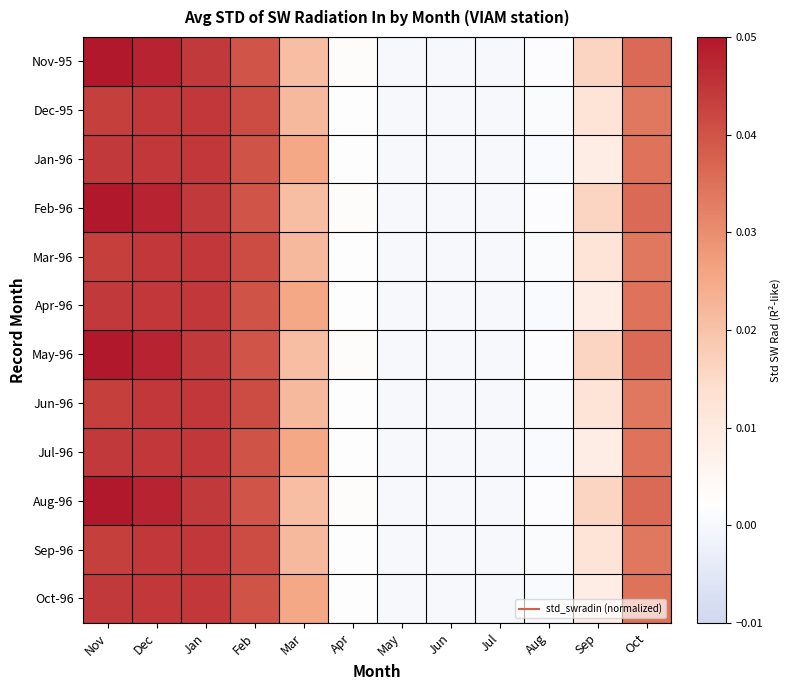

Reading left to right, transcribe all the data shown in this chart.

Nov-95: Nov=0.1	Dec=0.0	Jan=0.0	Feb=0.0	Mar=0.0	Apr=0.0	May=0.0	Jun=0.0	Jul=0.0	Aug=0.0	Sep=0.0	Oct=0.0
Dec-95: Nov=0.0	Dec=0.0	Jan=0.0	Feb=0.0	Mar=0.0	Apr=0.0	May=0.0	Jun=0.0	Jul=0.0	Aug=0.0	Sep=0.0	Oct=0.0
Jan-96: Nov=0.0	Dec=0.0	Jan=0.0	Feb=0.0	Mar=0.0	Apr=0.0	May=0.0	Jun=0.0	Jul=0.0	Aug=0.0	Sep=0.0	Oct=0.0
Feb-96: Nov=0.1	Dec=0.0	Jan=0.0	Feb=0.0	Mar=0.0	Apr=0.0	May=0.0	Jun=0.0	Jul=0.0	Aug=0.0	Sep=0.0	Oct=0.0
Mar-96: Nov=0.0	Dec=0.0	Jan=0.0	Feb=0.0	Mar=0.0	Apr=0.0	May=0.0	Jun=0.0	Jul=0.0	Aug=0.0	Sep=0.0	Oct=0.0
Apr-96: Nov=0.0	Dec=0.0	Jan=0.0	Feb=0.0	Mar=0.0	Apr=0.0	May=0.0	Jun=0.0	Jul=0.0	Aug=0.0	Sep=0.0	Oct=0.0
May-96: Nov=0.1	Dec=0.0	Jan=0.0	Feb=0.0	Mar=0.0	Apr=0.0	May=0.0	Jun=0.0	Jul=0.0	Aug=0.0	Sep=0.0	Oct=0.0
Jun-96: Nov=0.0	Dec=0.0	Jan=0.0	Feb=0.0	Mar=0.0	Apr=0.0	May=0.0	Jun=0.0	Jul=0.0	Aug=0.0	Sep=0.0	Oct=0.0
Jul-96: Nov=0.0	Dec=0.0	Jan=0.0	Feb=0.0	Mar=0.0	Apr=0.0	May=0.0	Jun=0.0	Jul=0.0	Aug=0.0	Sep=0.0	Oct=0.0
Aug-96: Nov=0.1	Dec=0.0	Jan=0.0	Feb=0.0	Mar=0.0	Apr=0.0	May=0.0	Jun=0.0	Jul=0.0	Aug=0.0	Sep=0.0	Oct=0.0
Sep-96: Nov=0.0	Dec=0.0	Jan=0.0	Feb=0.0	Mar=0.0	Apr=0.0	May=0.0	Jun=0.0	Jul=0.0	Aug=0.0	Sep=0.0	Oct=0.0
Oct-96: Nov=0.0	Dec=0.0	Jan=0.0	Feb=0.0	Mar=0.0	Apr=0.0	May=0.0	Jun=0.0	Jul=0.0	Aug=0.0	Sep=0.0	Oct=0.0